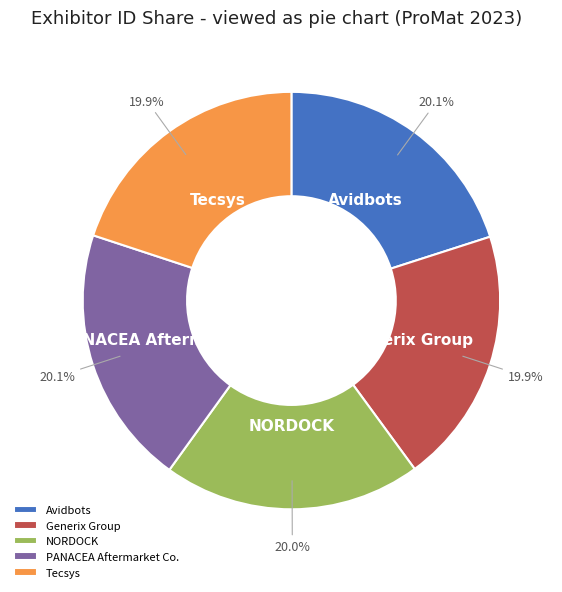

Approximately how many times larger is the value at PANACEA Aftermarket Co. compared to Tecsys?

1.0